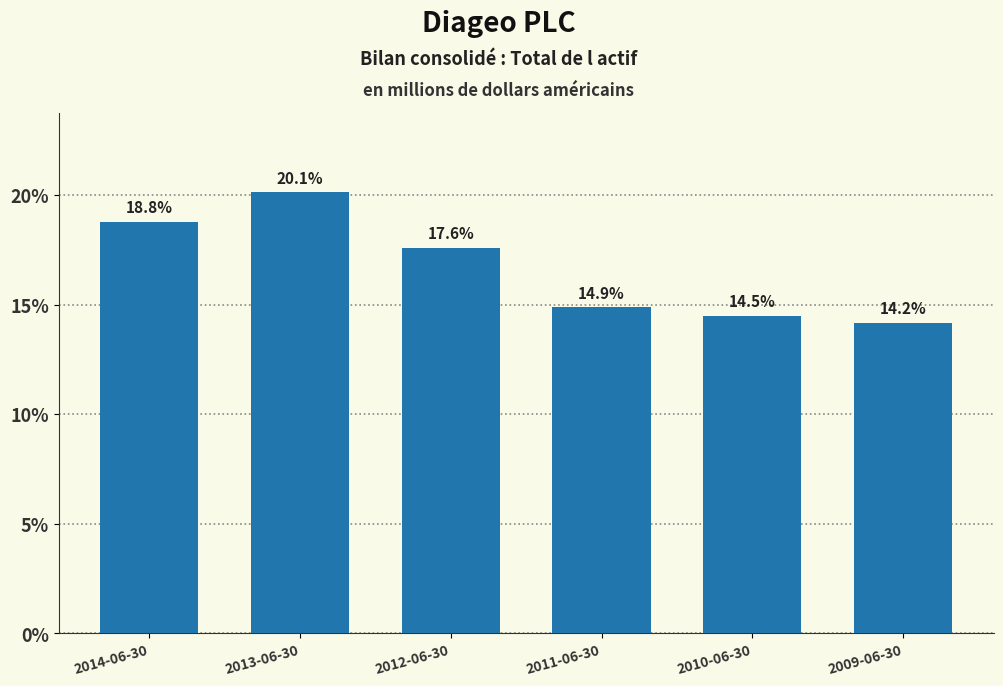

Reading left to right, list all the values displayed in this chart.

2014-06-30=18.8	2013-06-30=20.1	2012-06-30=17.6	2011-06-30=14.9	2010-06-30=14.5	2009-06-30=14.2